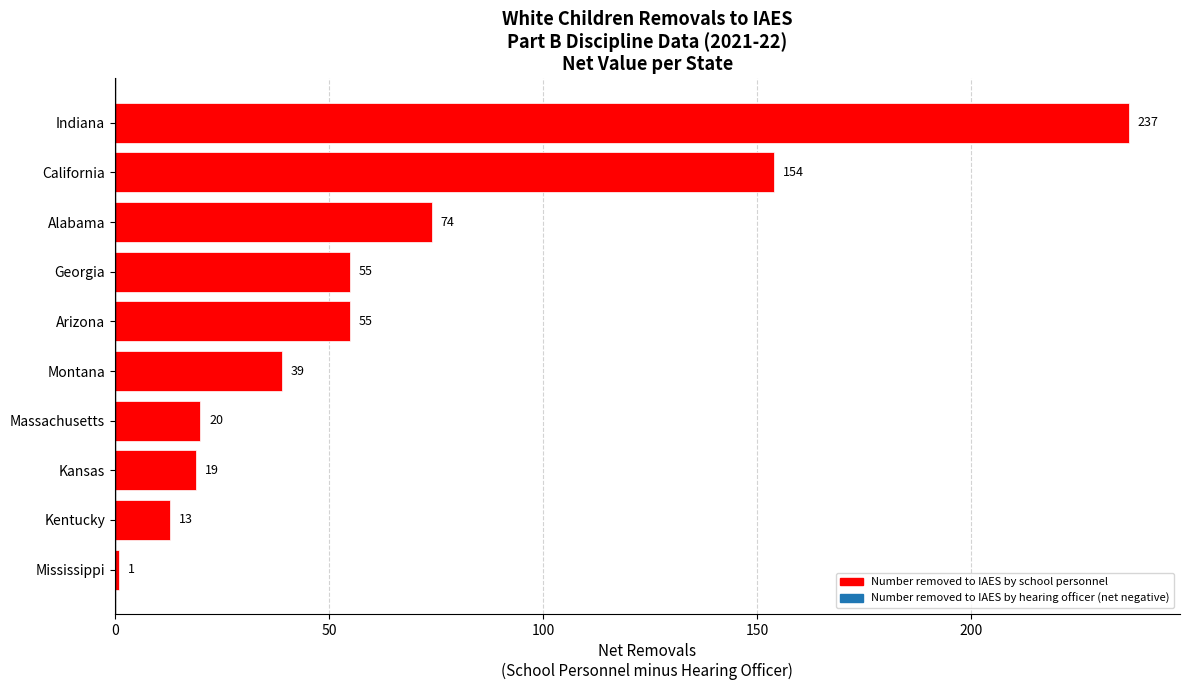

The chart shows a value of 154 at California. True or false?

True